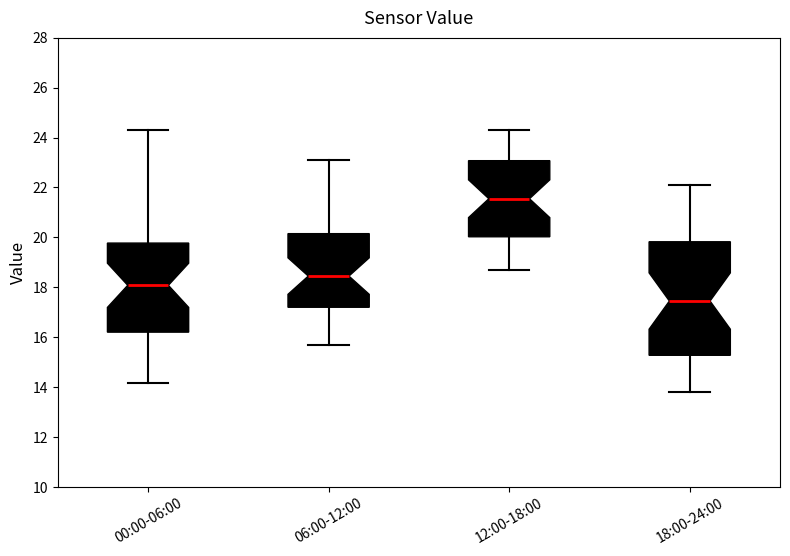

Which box has the lowest median line?

18:00-24:00